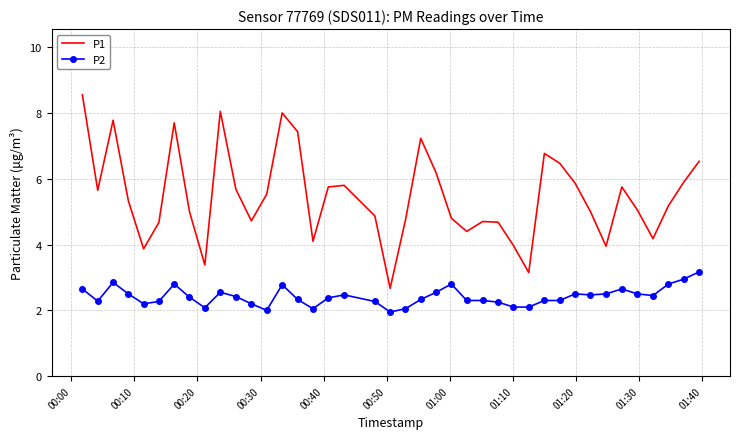

How many interior local peaks does the P1 series have?

9